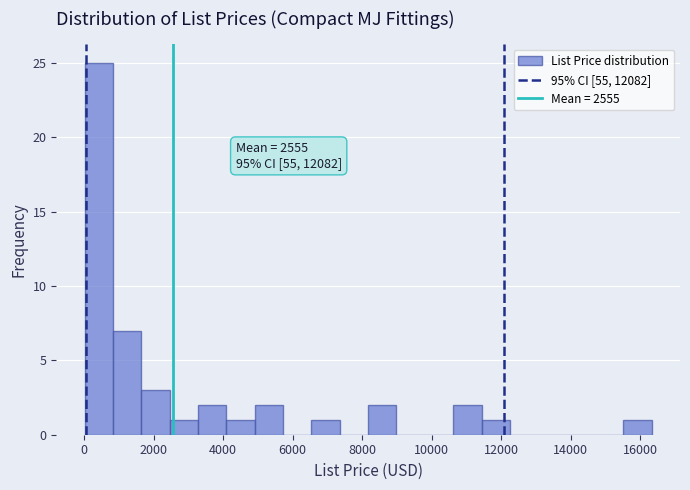

Over which range of the x-axis is the bar tallest?

0 to 800